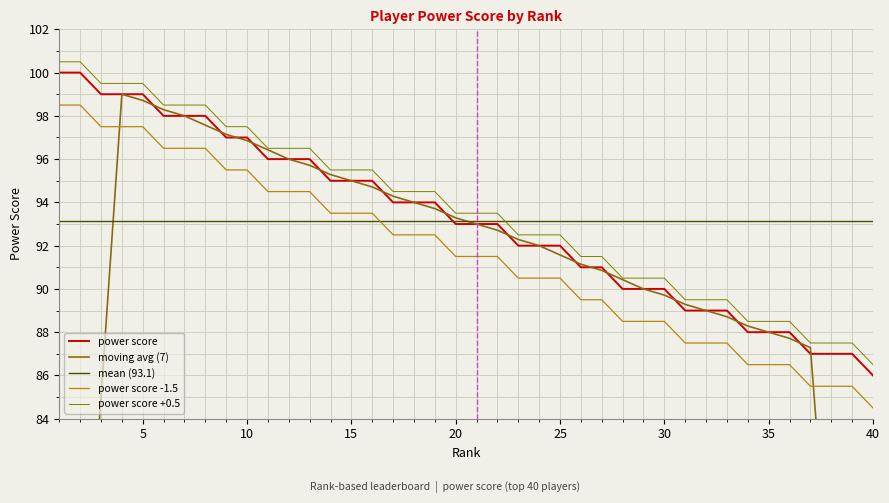

Which has a higher value, 12 or 18?

12